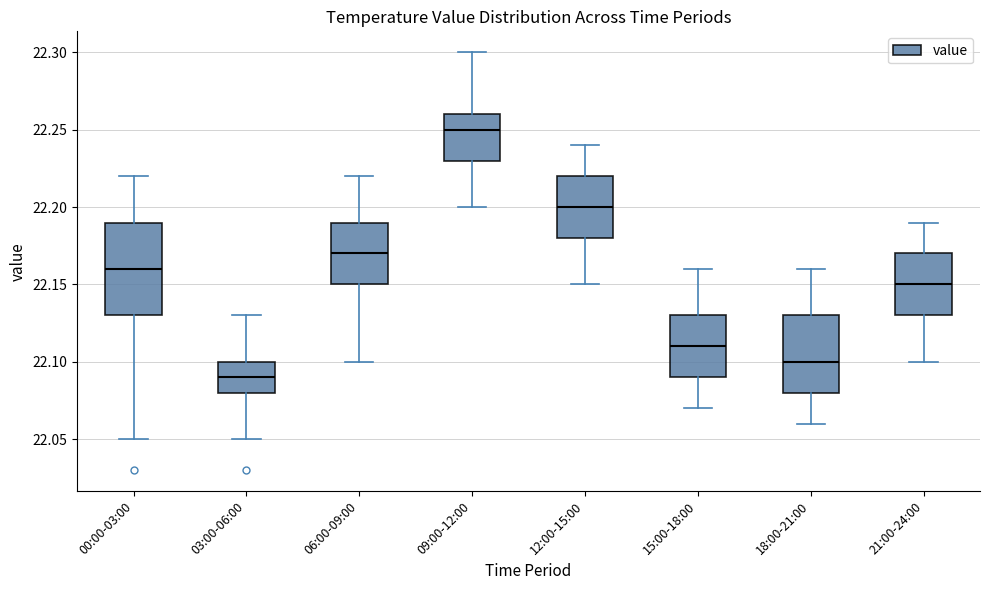

Comparing the boxes themselves (not the whiskers), which one is the tallest?

00:00-03:00